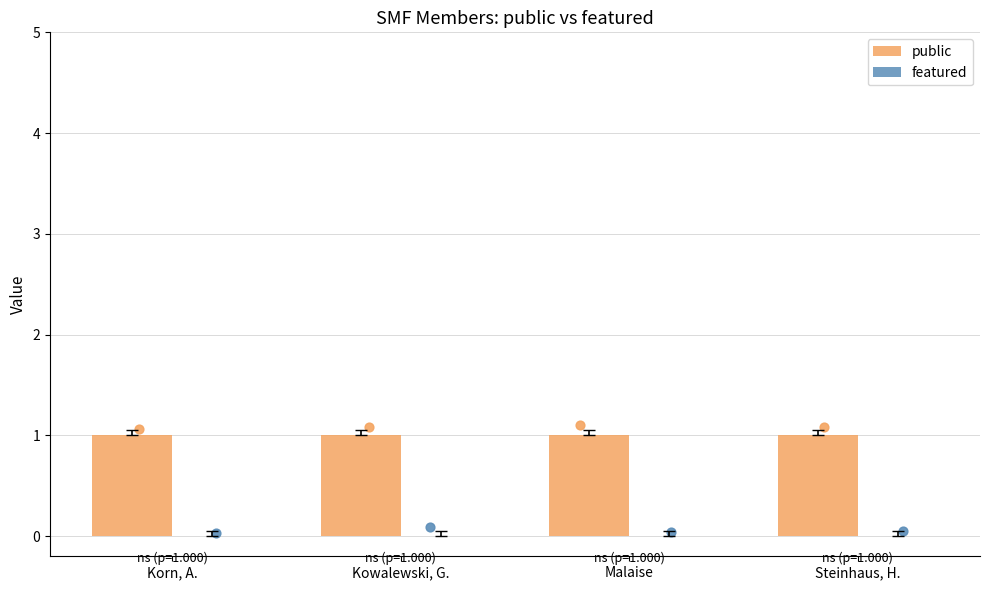

Which series has the largest total across all categories?

public